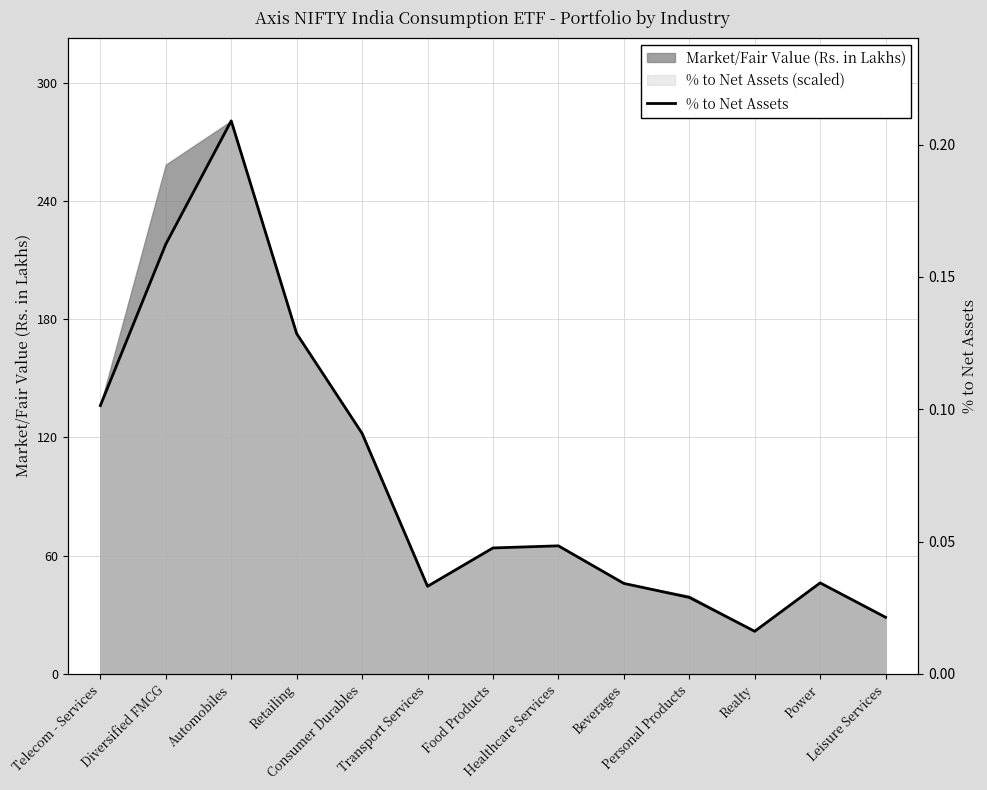

True or false: the data has more than 2 interior local peaks.

True